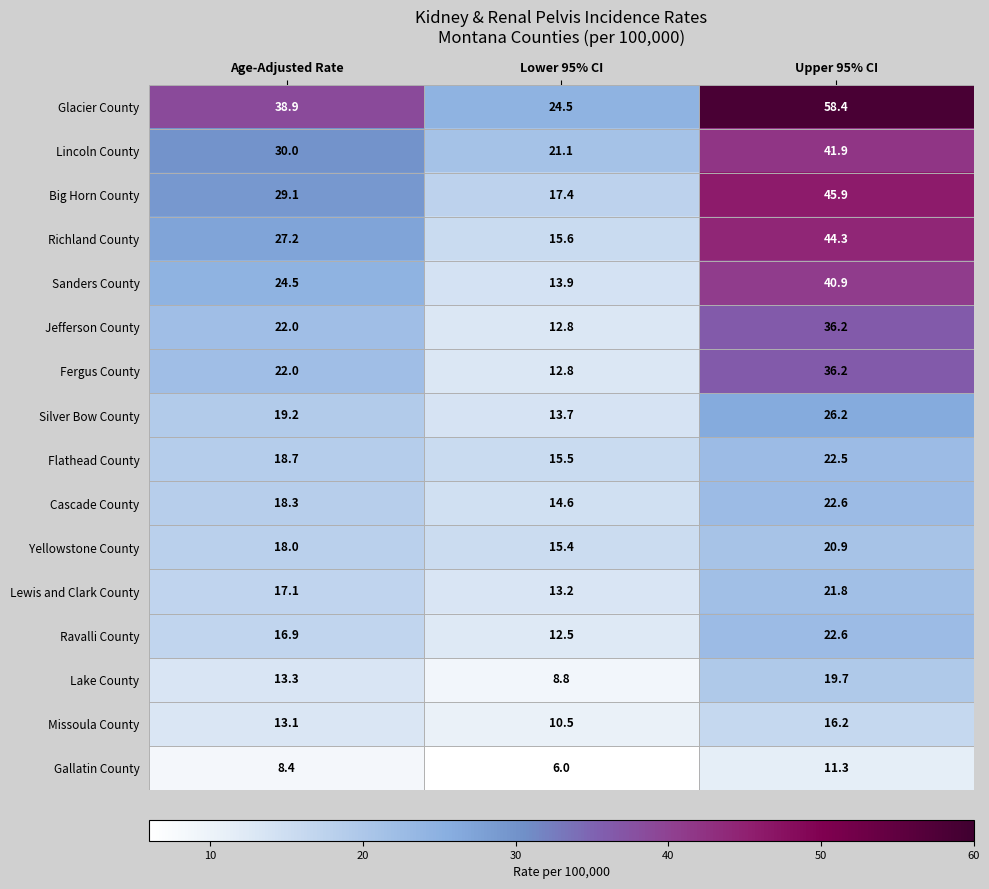

What is the difference between the Ravalli County values at Lower 95% CI and Age-Adjusted Rate?

4.4